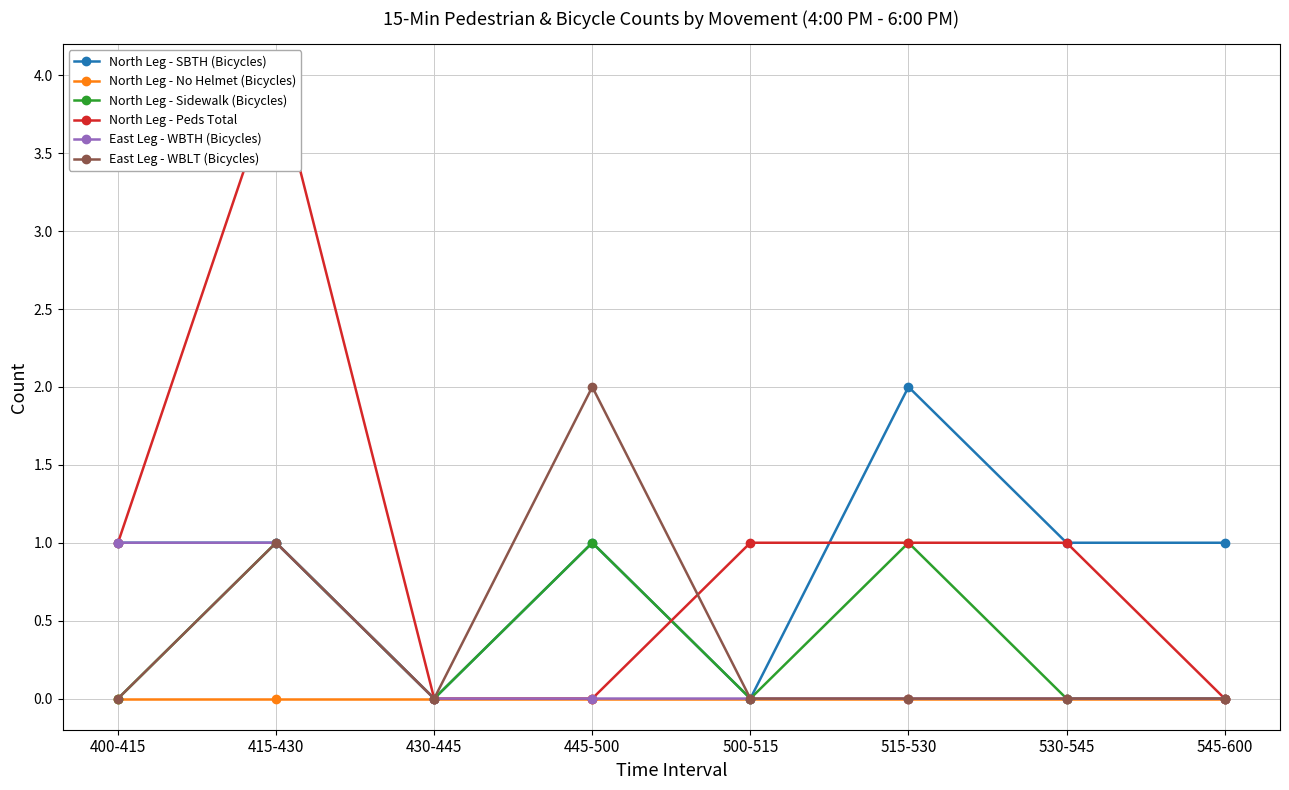

Rank the series at 415-430 from highest to lowest value.

North Leg - Peds Total, North Leg - SBTH (Bicycles), North Leg - Sidewalk (Bicycles), East Leg - WBTH (Bicycles), East Leg - WBLT (Bicycles), North Leg - No Helmet (Bicycles)